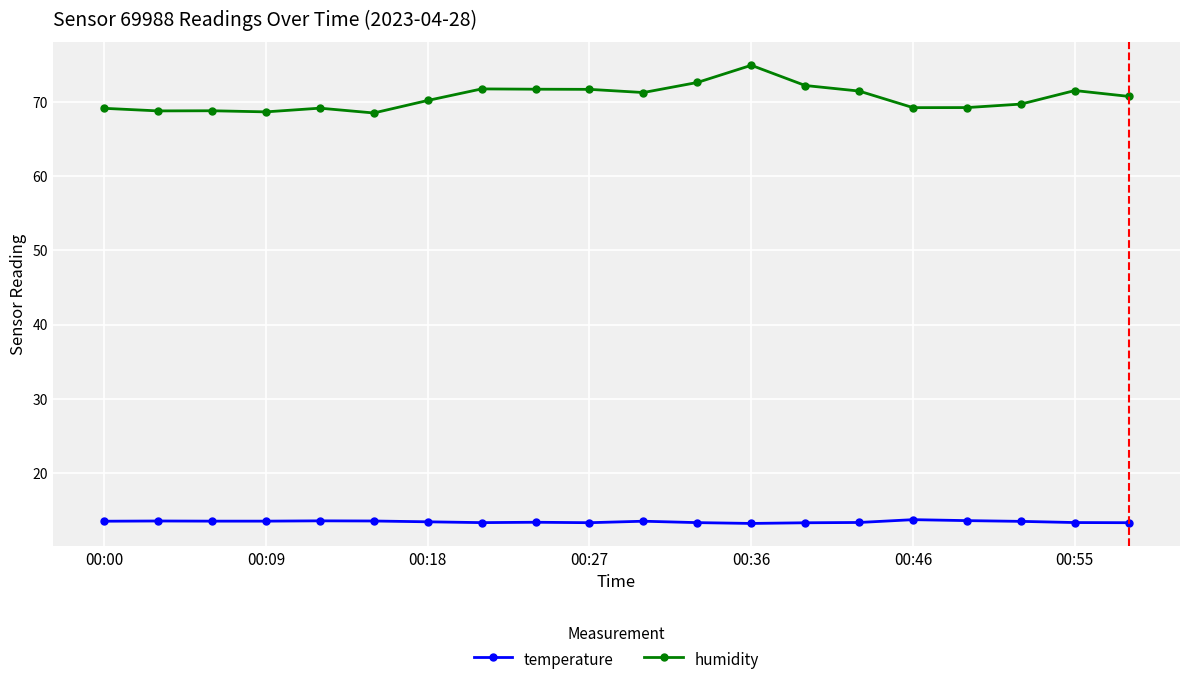

What are all the series names shown in the legend?

temperature, humidity